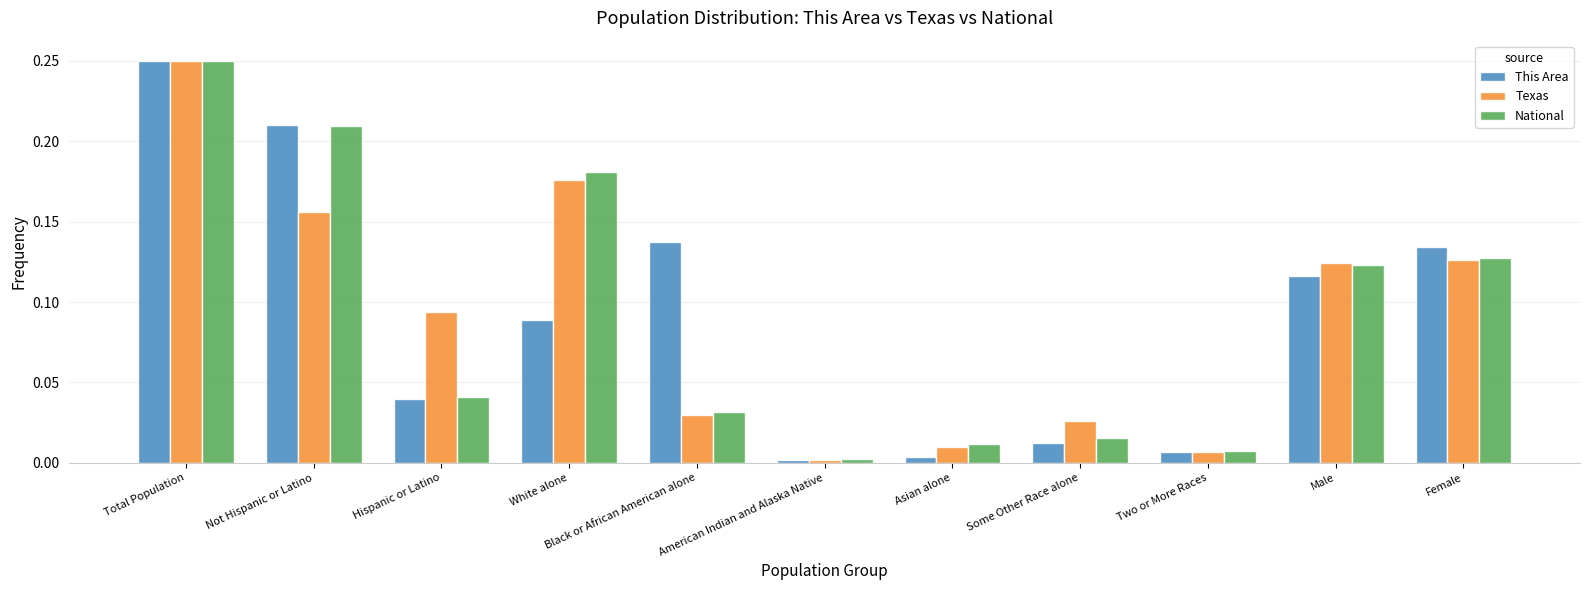

Is the value of This Area at Two or More Races greater than the value of Texas at Some Other Race alone?

No